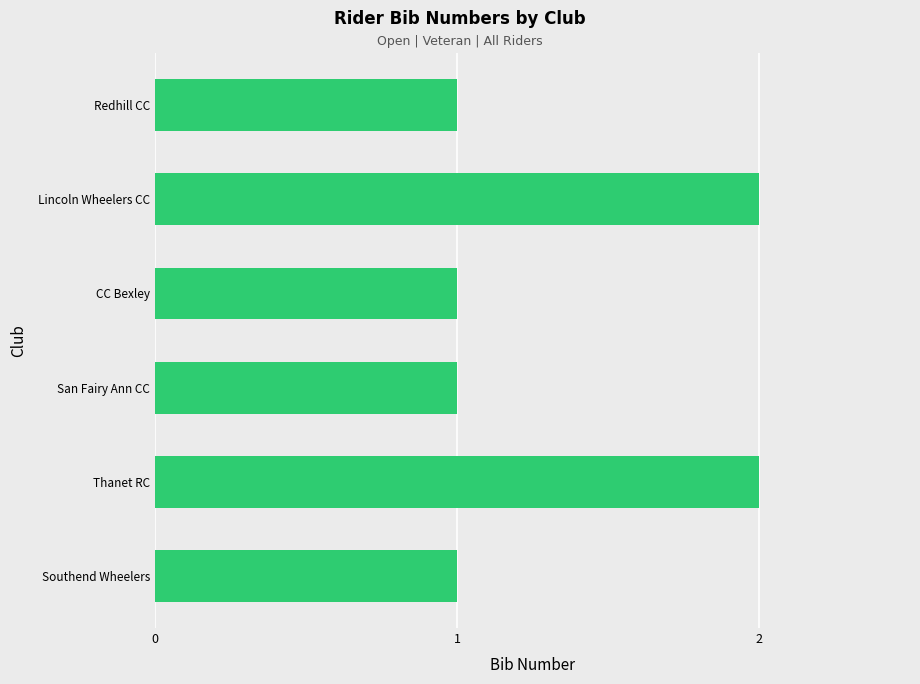

Is it true that the value at Southend Wheelers is 1?

True